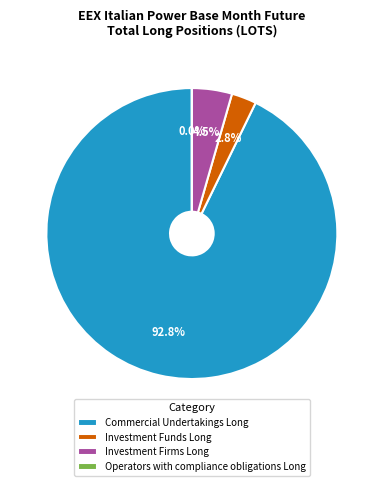

What percentage is the Commercial Undertakings Long slice, to the nearest percent?

93%